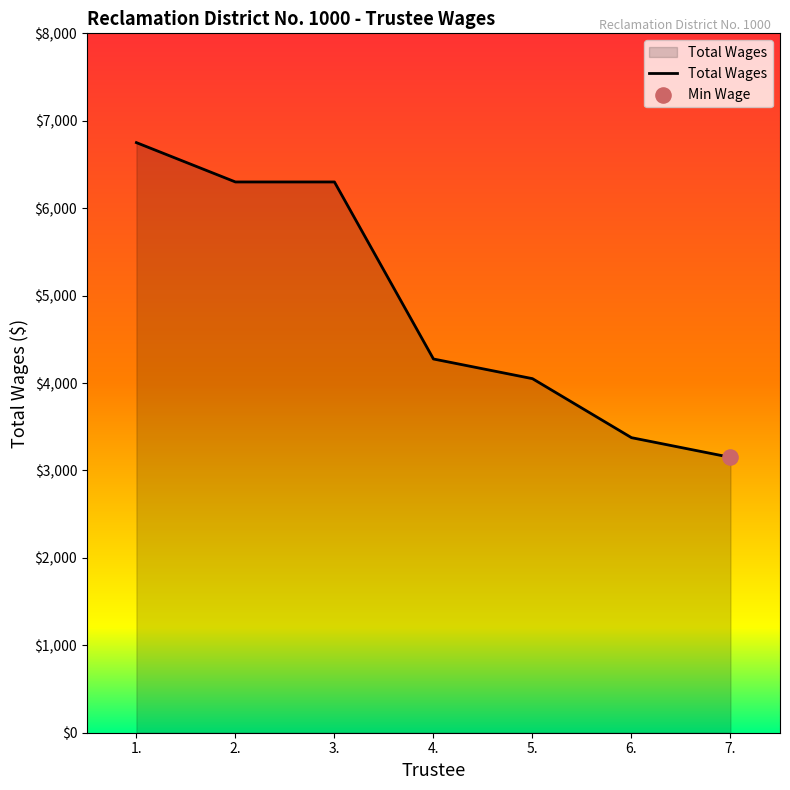

What is the change in value from 6. to 7.?

-225